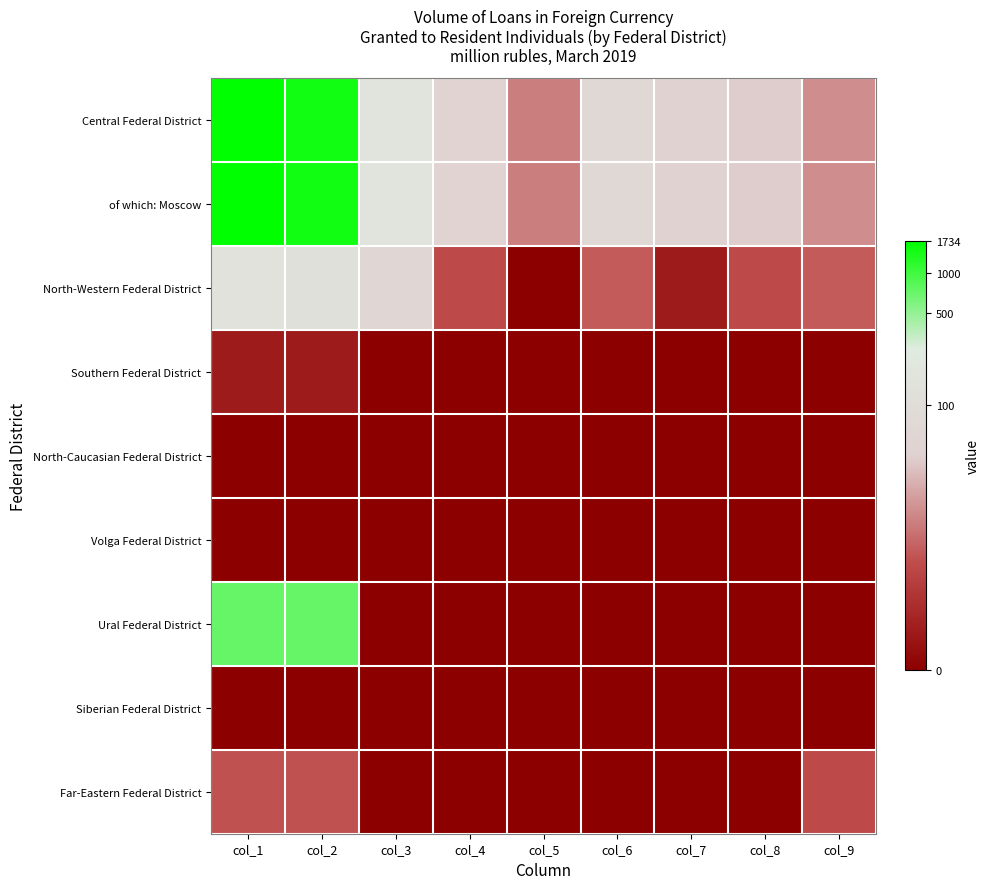

Reading left to right, transcribe all the data shown in this chart.

Central Federal District: col_1=7.5	col_2=7.3	col_3=5.2	col_4=3.9	col_5=2.6	col_6=4.3	col_7=3.8	col_8=3.7	col_9=2.8
of which: Moscow: col_1=7.5	col_2=7.3	col_3=5.2	col_4=3.9	col_5=2.6	col_6=4.3	col_7=3.8	col_8=3.7	col_9=2.8
North-Western Federal District: col_1=5.0	col_2=4.9	col_3=4.2	col_4=1.8	col_5=0.0	col_6=2.1	col_7=0.7	col_8=1.8	col_9=2.1
Southern Federal District: col_1=0.7	col_2=0.7	col_3=0.0	col_4=0.0	col_5=0.0	col_6=0.0	col_7=0.0	col_8=0.0	col_9=0.0
North-Caucasian Federal District: col_1=0.0	col_2=0.0	col_3=0.0	col_4=0.0	col_5=0.0	col_6=0.0	col_7=0.0	col_8=0.0	col_9=0.0
Volga Federal District: col_1=0.0	col_2=0.0	col_3=0.0	col_4=0.0	col_5=0.0	col_6=0.0	col_7=0.0	col_8=0.0	col_9=0.0
Ural Federal District: col_1=6.6	col_2=6.6	col_3=0.0	col_4=0.0	col_5=0.0	col_6=0.0	col_7=0.0	col_8=0.0	col_9=0.0
Siberian Federal District: col_1=0.0	col_2=0.0	col_3=0.0	col_4=0.0	col_5=0.0	col_6=0.0	col_7=0.0	col_8=0.0	col_9=0.0
Far-Eastern Federal District: col_1=1.9	col_2=1.9	col_3=0.0	col_4=0.0	col_5=0.0	col_6=0.0	col_7=0.0	col_8=0.0	col_9=1.8